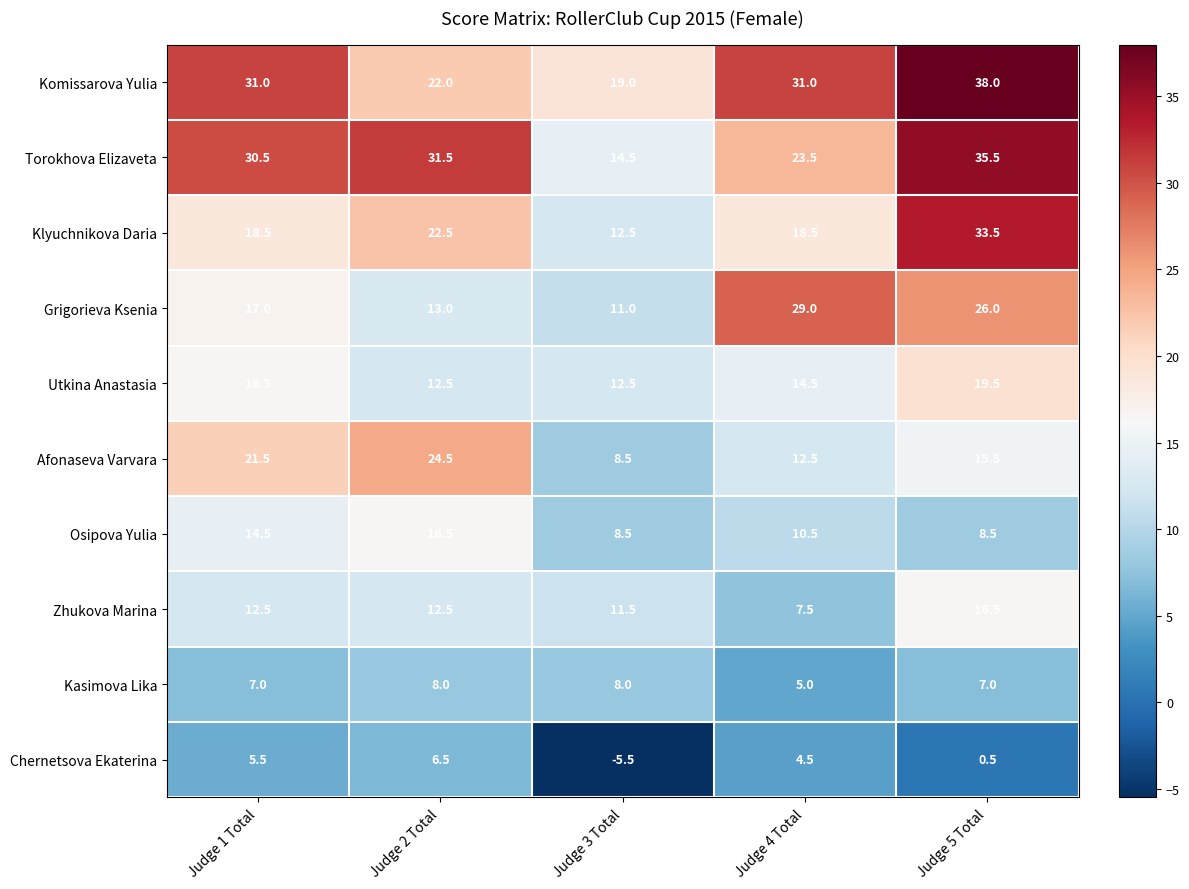

At which label is Klyuchnikova Daria closest to 23?

Judge 2 Total